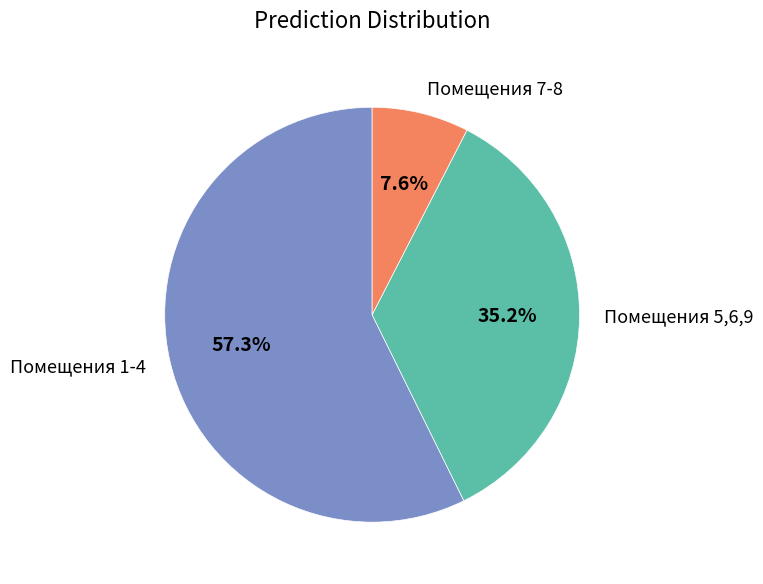

Rank the categories by value from highest to lowest.

Помещения 1-4, Помещения 5,6,9, Помещения 7-8